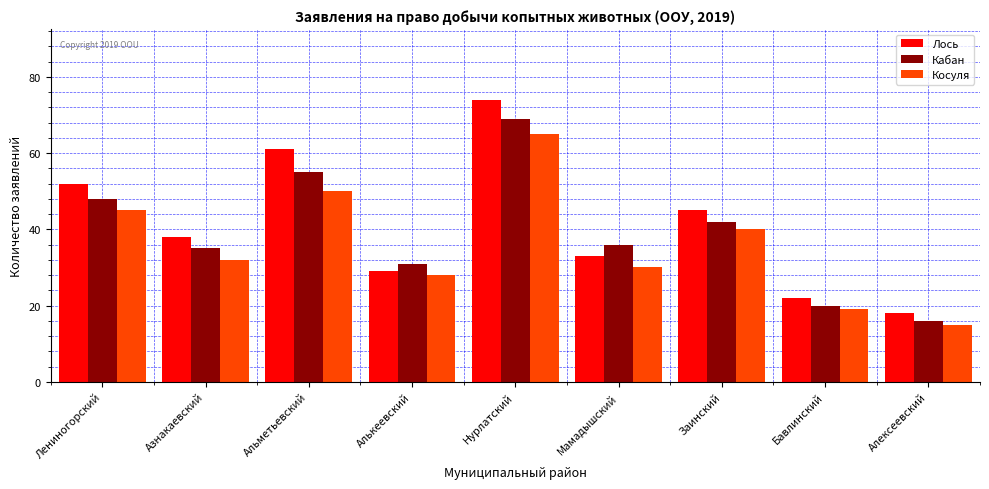

Reading left to right, extract all data points from this chart.

Лось: Лениногорский=52	Азнакаевский=38	Альметьевский=61	Алькеевский=29	Нурлатский=74	Мамадышский=33	Заинский=45	Бавлинский=22	Алексеевский=18
Кабан: Лениногорский=48	Азнакаевский=35	Альметьевский=55	Алькеевский=31	Нурлатский=69	Мамадышский=36	Заинский=42	Бавлинский=20	Алексеевский=16
Косуля: Лениногорский=45	Азнакаевский=32	Альметьевский=50	Алькеевский=28	Нурлатский=65	Мамадышский=30	Заинский=40	Бавлинский=19	Алексеевский=15